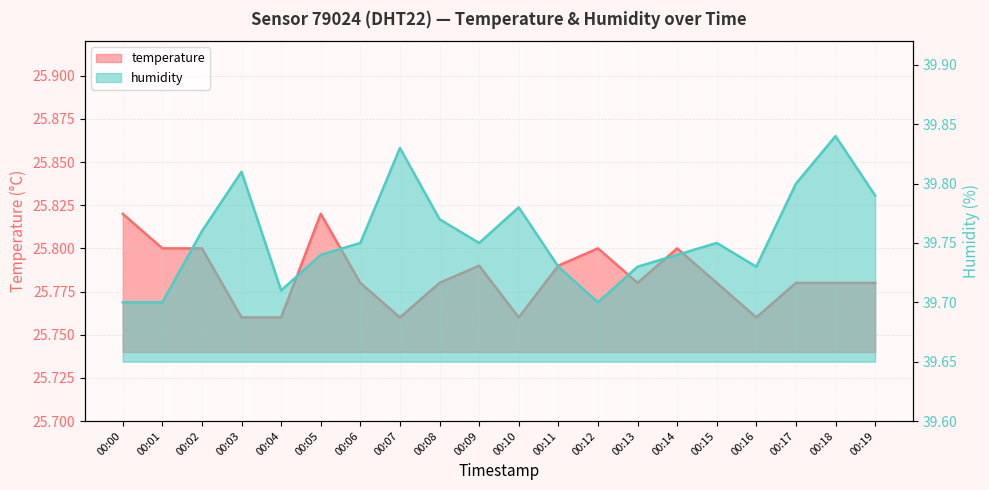

Reading right to left, transcribe all the data shown in this chart.

temperature: 00:19=25.8	00:18=25.8	00:17=25.8	00:16=25.8	00:15=25.8	00:14=25.8	00:13=25.8	00:12=25.8	00:11=25.8	00:10=25.8	00:09=25.8	00:08=25.8	00:07=25.8	00:06=25.8	00:05=25.8	00:04=25.8	00:03=25.8	00:02=25.8	00:01=25.8	00:00=25.8
humidity: 00:19=39.8	00:18=39.8	00:17=39.8	00:16=39.7	00:15=39.8	00:14=39.7	00:13=39.7	00:12=39.7	00:11=39.7	00:10=39.8	00:09=39.8	00:08=39.8	00:07=39.8	00:06=39.8	00:05=39.7	00:04=39.7	00:03=39.8	00:02=39.8	00:01=39.7	00:00=39.7